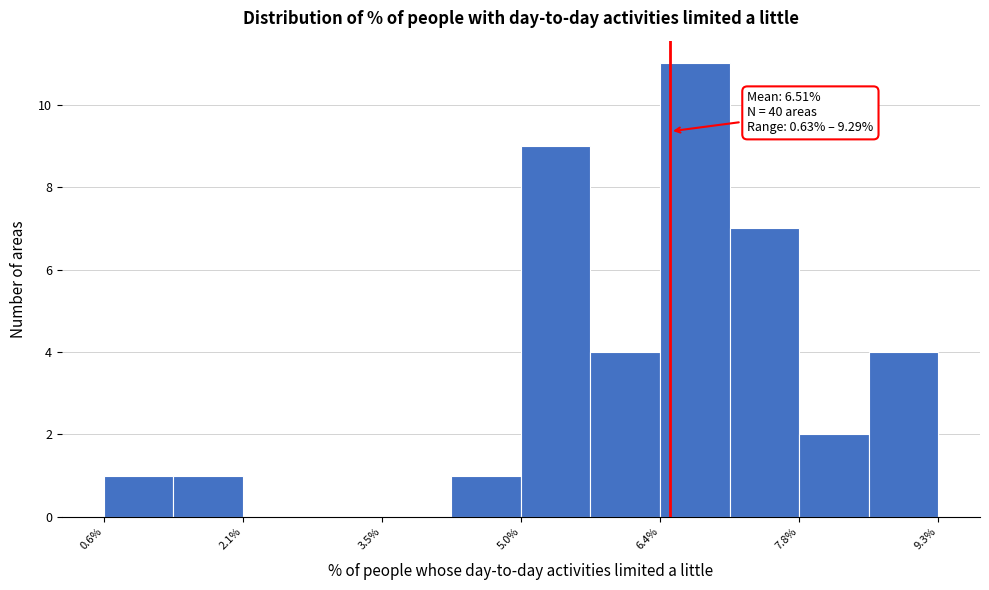

Around what value on the x-axis is the tallest bar? Give the approximate position of its centre, as read against the axis.

6.8